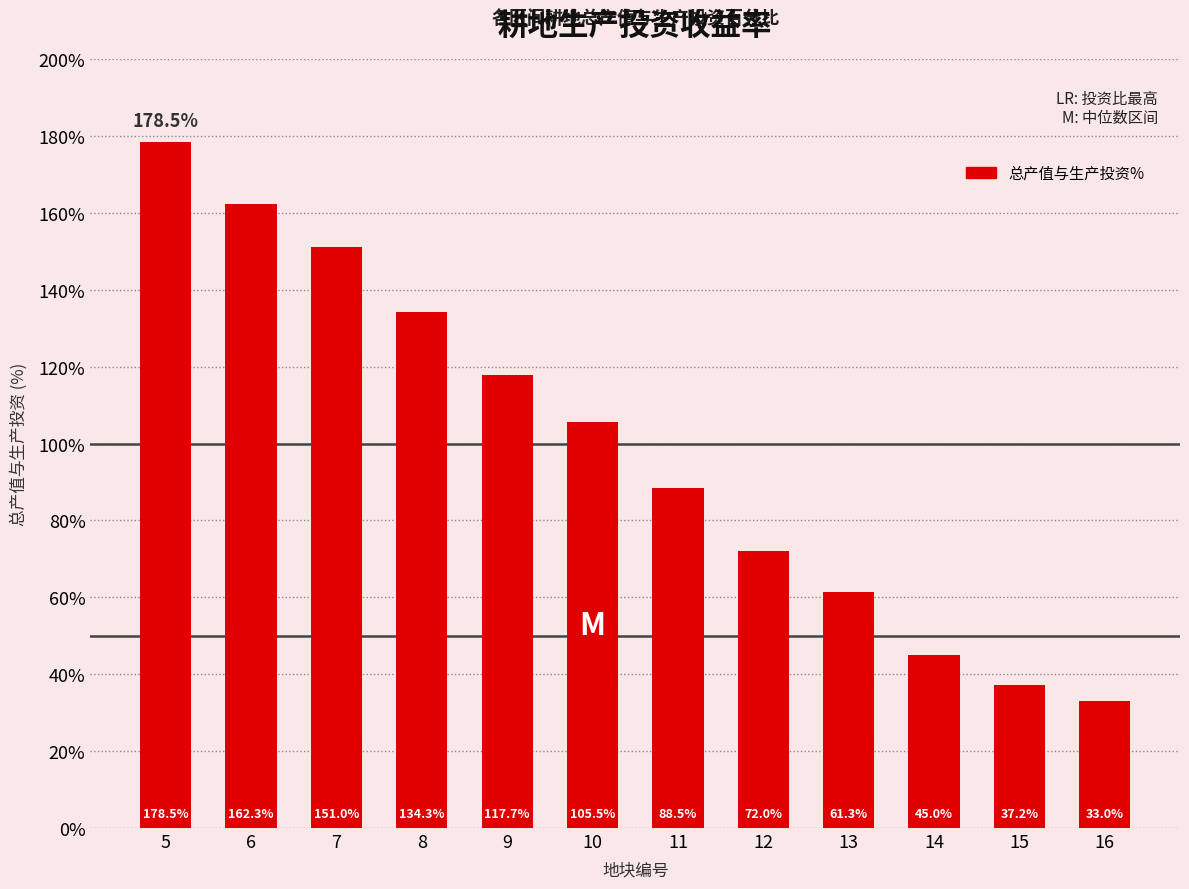

How many bars are there in total?

12